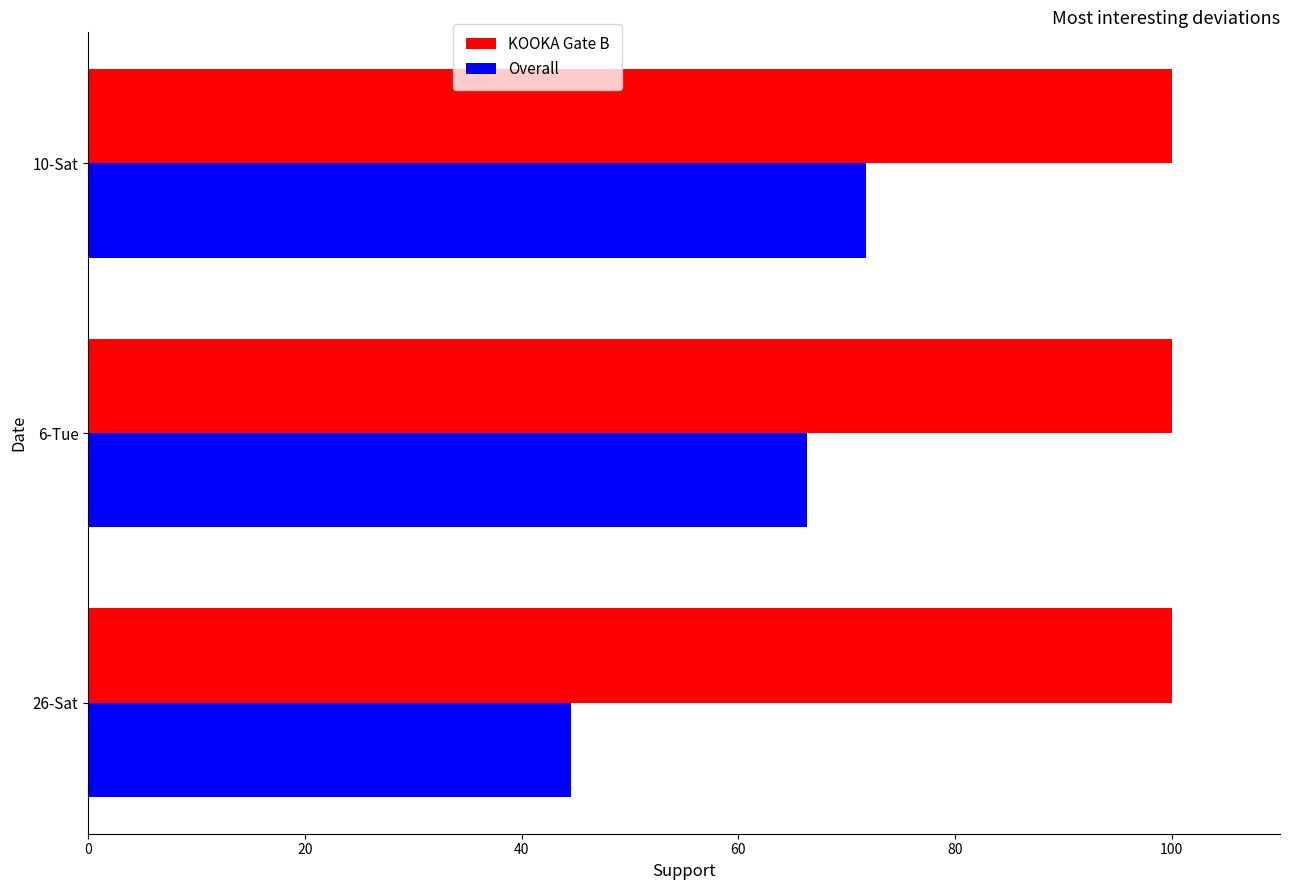

What is the approximate value of Overall at 26-Sat?

44.5